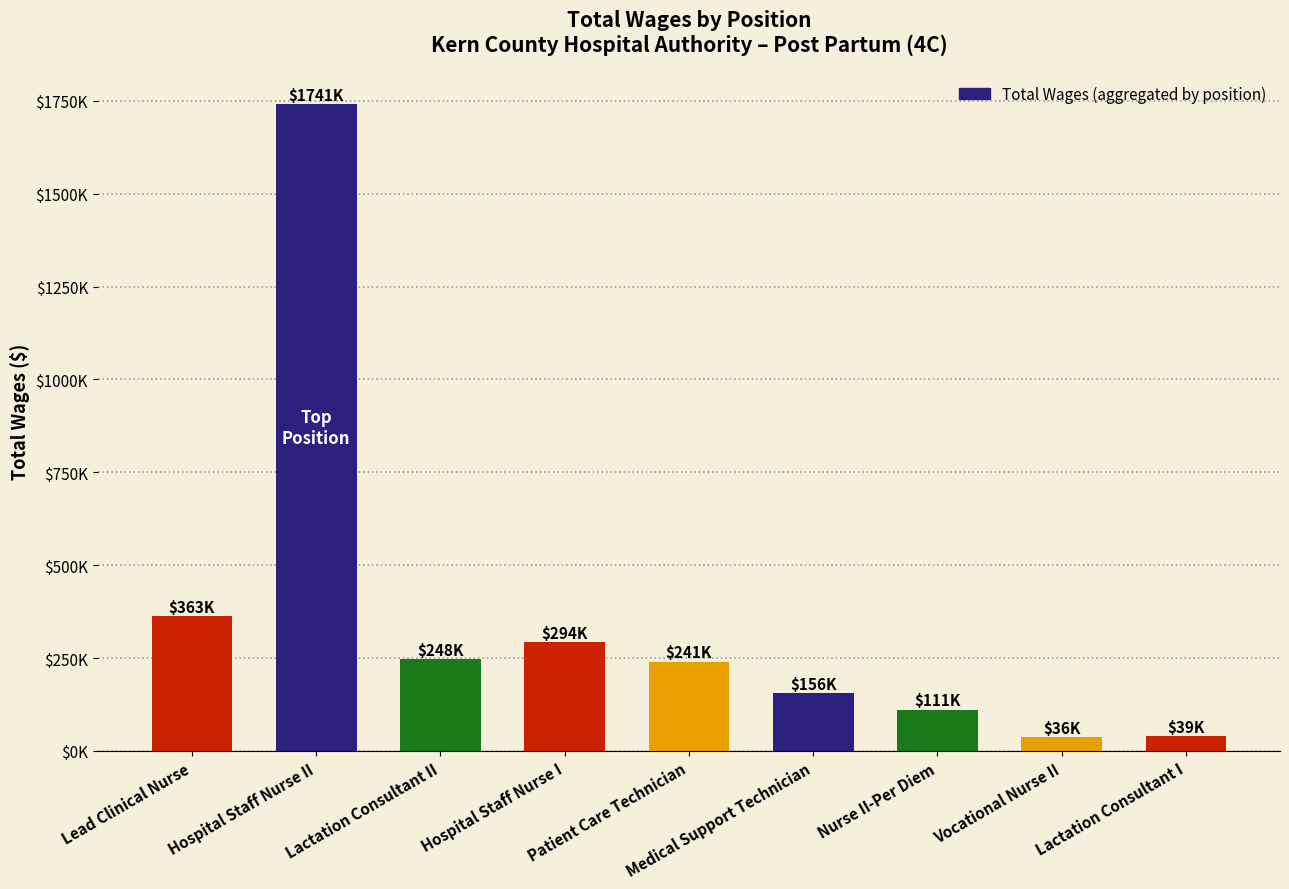

At which category does the chart reach its peak across all series?

Hospital Staff Nurse II